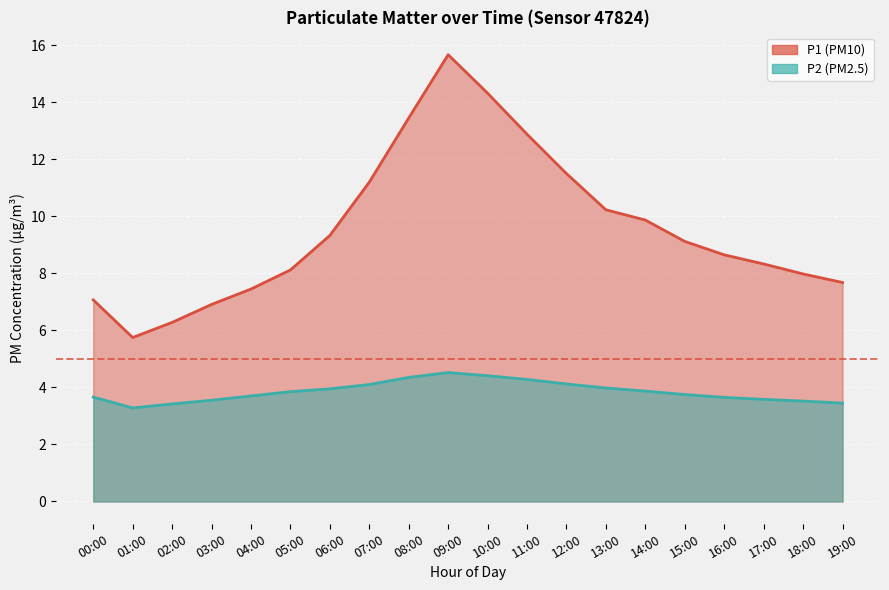

Rank the series by their maximum value, from lowest to highest.

P2, P1